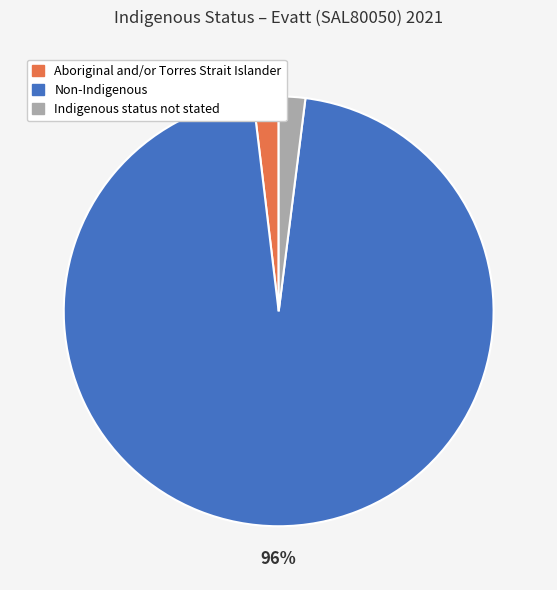

The Indigenous status not stated slice represents 2% of the pie. True or false?

True